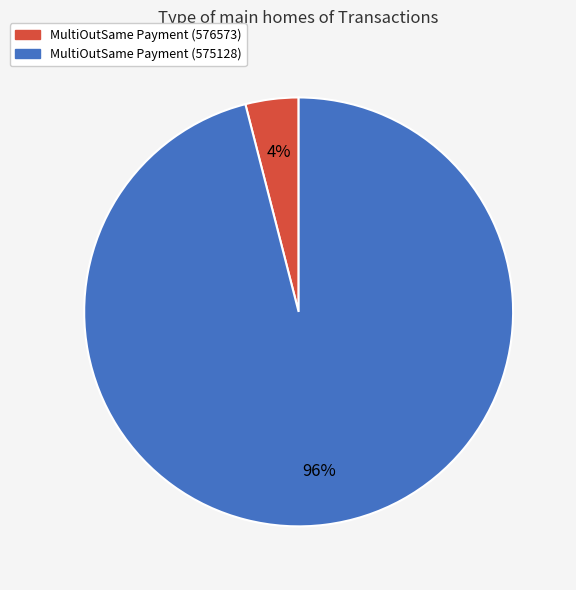

How many slices are in this pie chart?

2